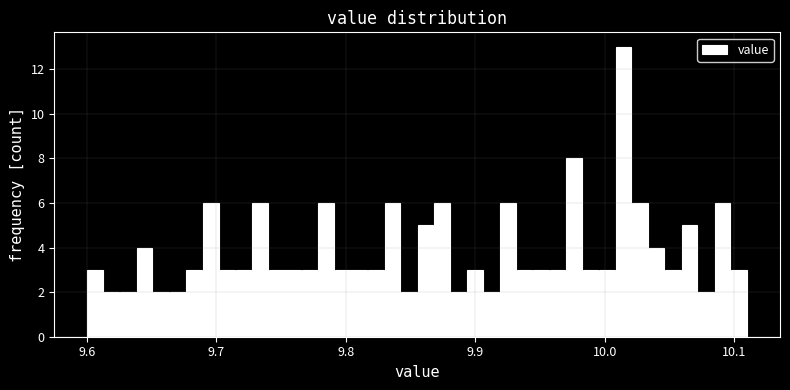

Read against the x-axis, roughly where is the centre of the tallest bar?

10.01